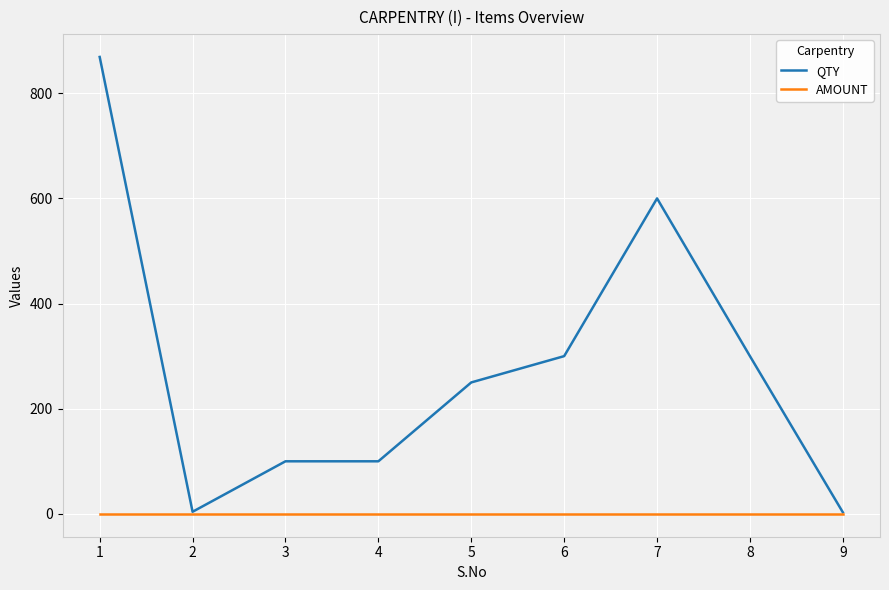

What is the maximum value for QTY?

869